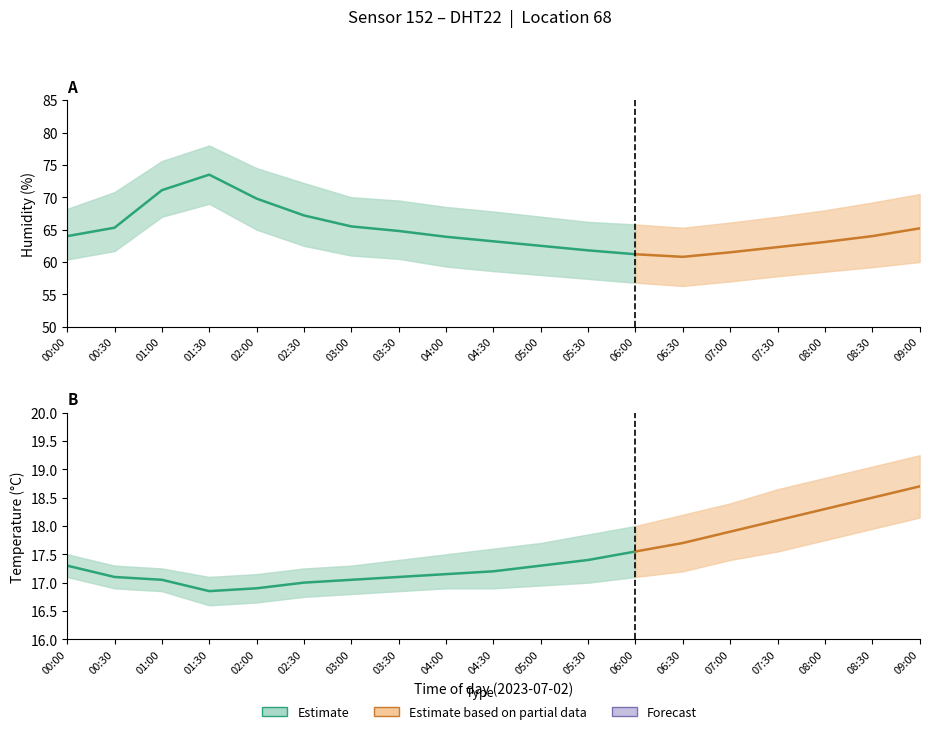

Between 01:30 and 04:00, which series saw the biggest shift?

humidity_lower